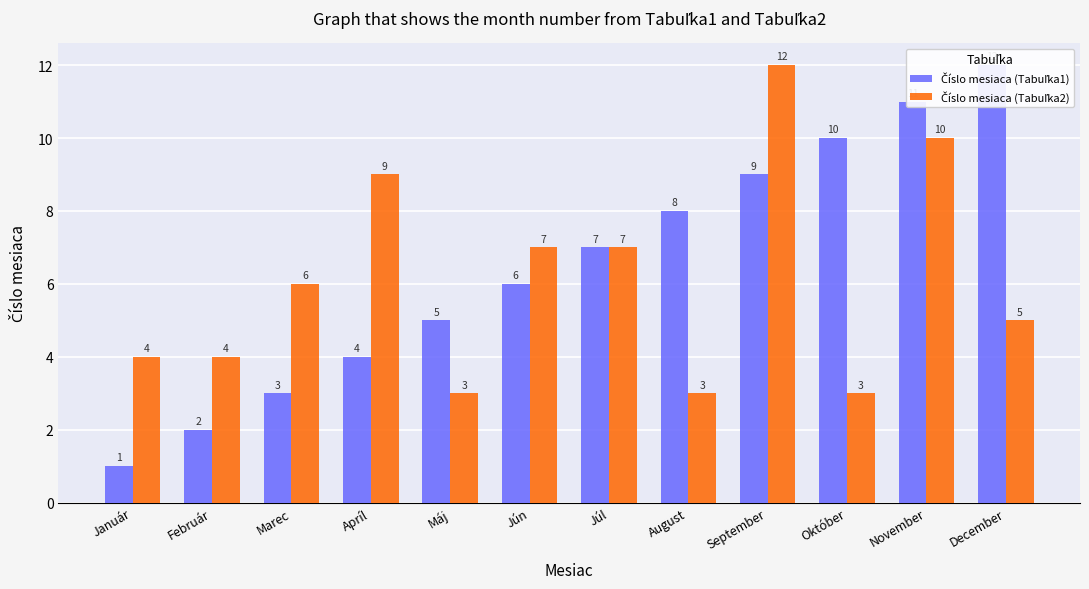

What is the difference between the Číslo mesiaca (Tabuľka2) values at Jún and Február?

3